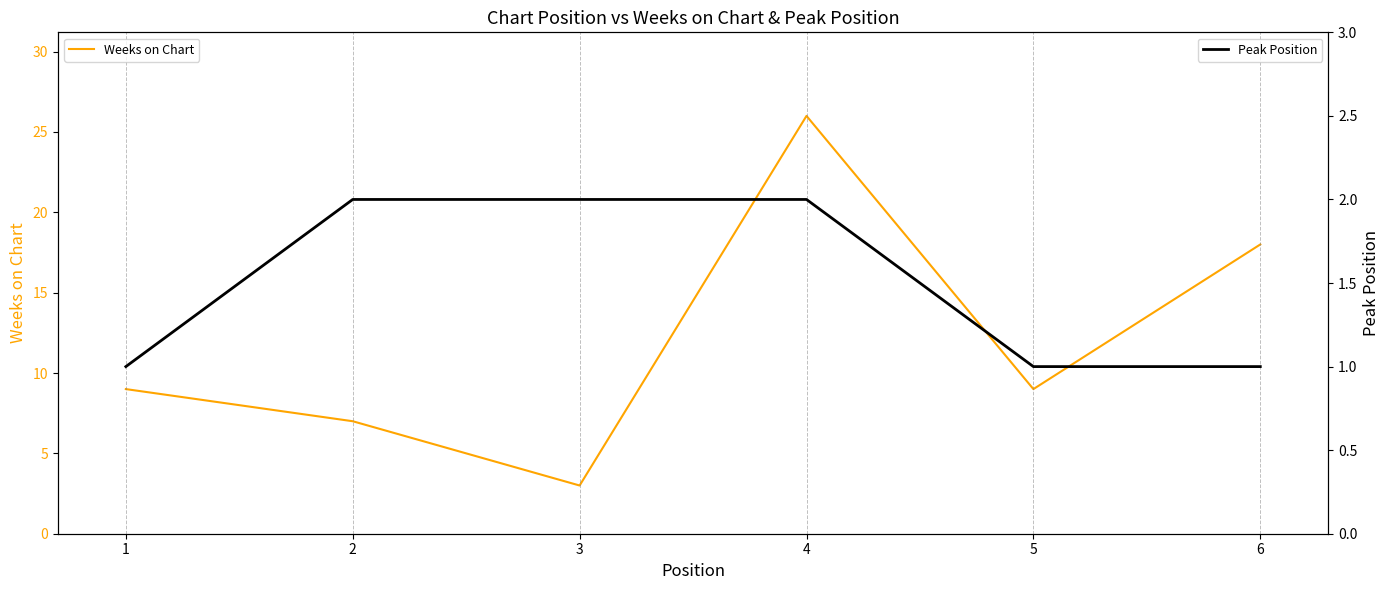

Rank the categories by Weeks on Chart value from lowest to highest.

3, 2, 1, 5, 6, 4